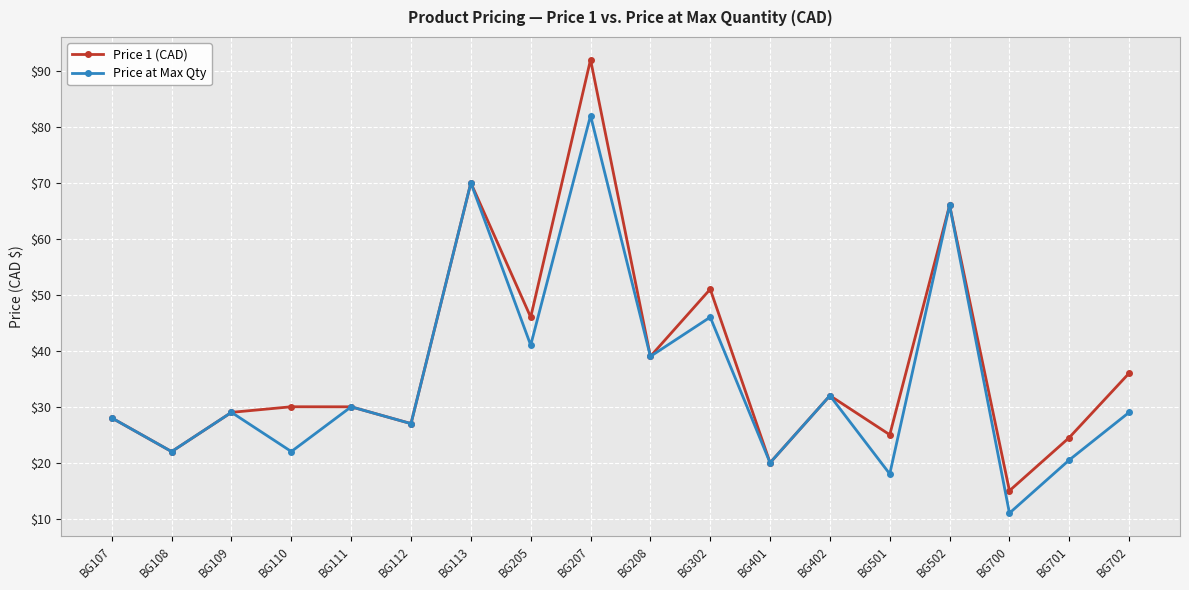

Is the value of Price at Max Qty at BG502 greater than the value of Price 1 (CAD) at BG302?

Yes